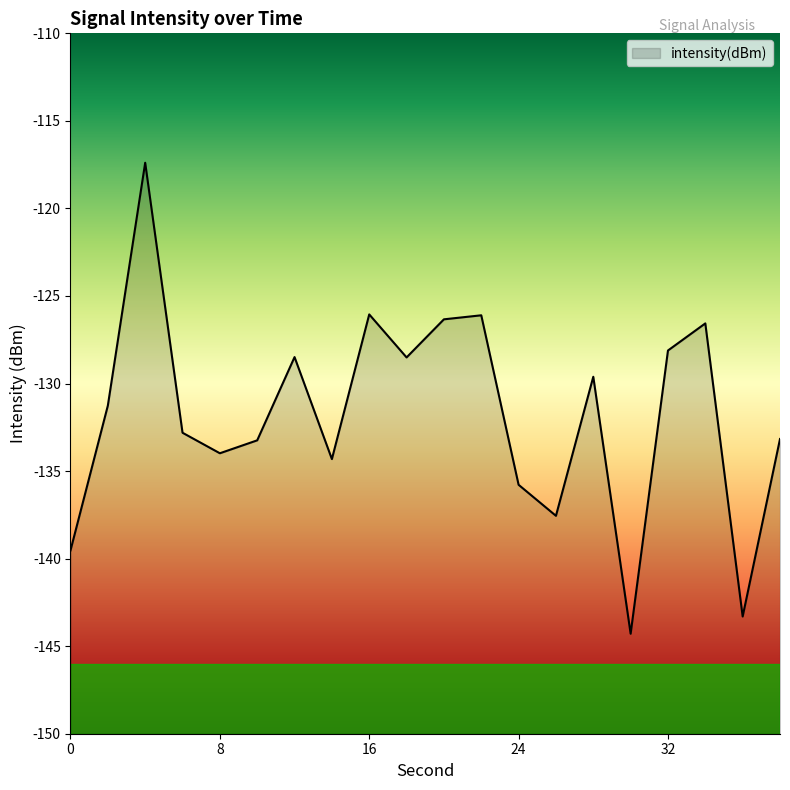

What is the change in value from 18 to 28?

-1.1